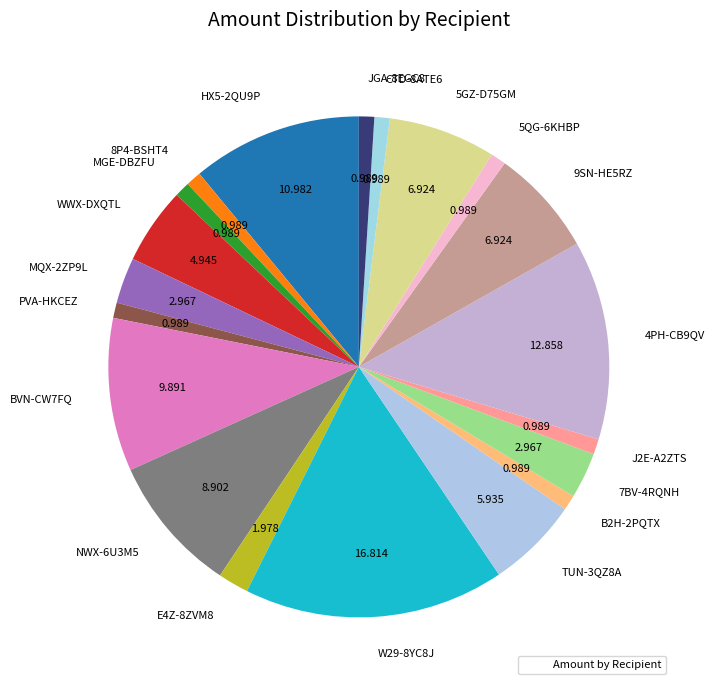

Is there a majority slice in this chart?

No